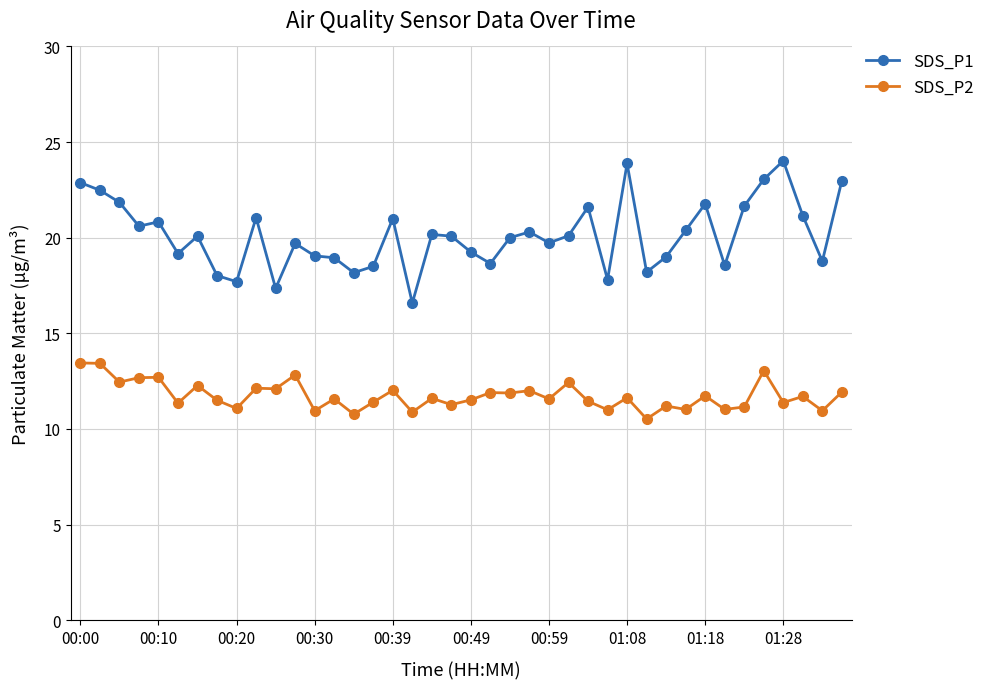

True or false: SDS_P2 and SDS_P1 intersect in this chart.

False